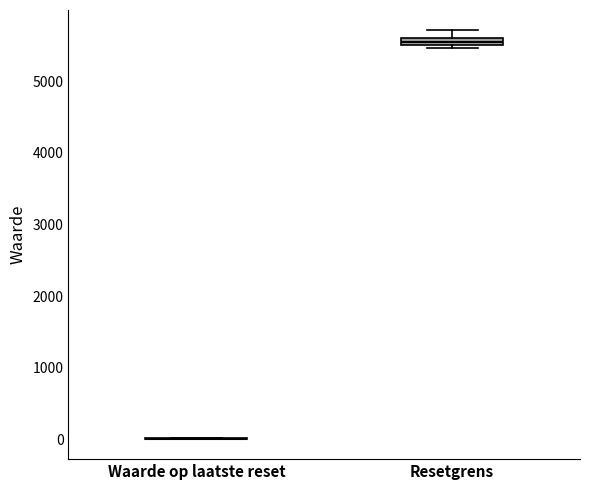

Where does the upper whisker of the box for Resetgrens end on the y-axis? The values are not printed on the chart, so give them approximately, as read against the axis.

5700